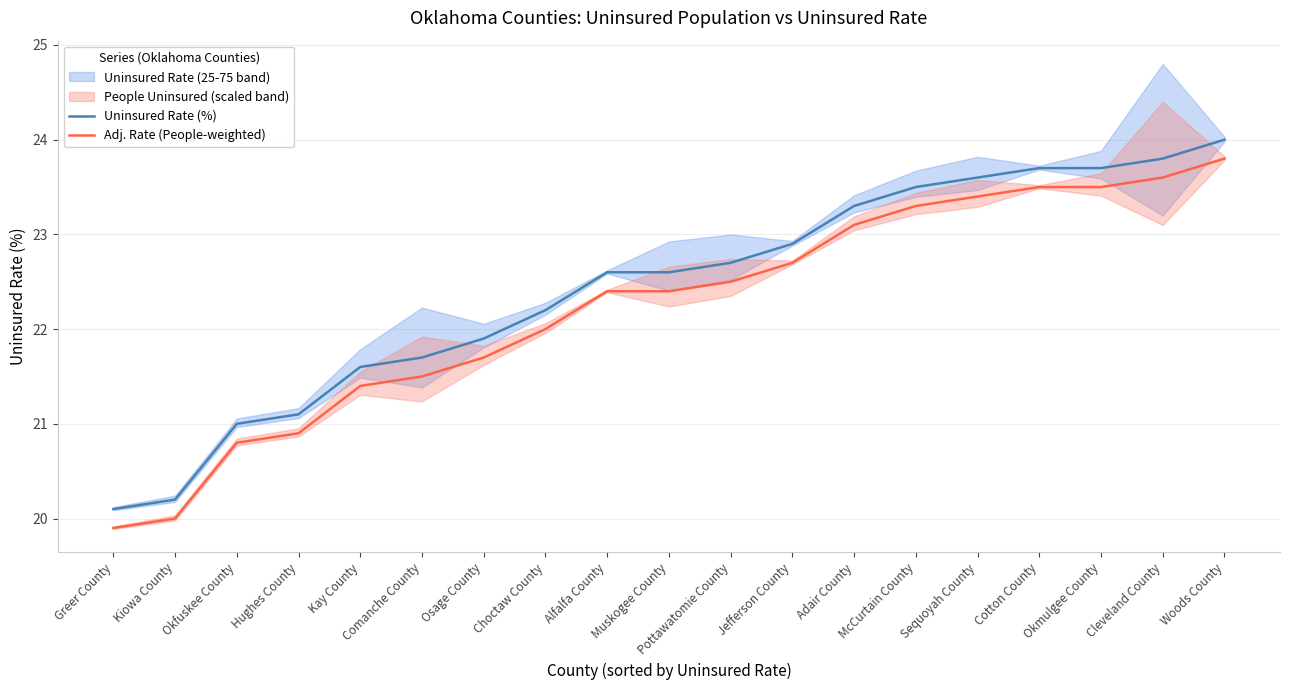

True or false: Adj. Rate (People-weighted) and Uninsured Rate (%) intersect in this chart.

False